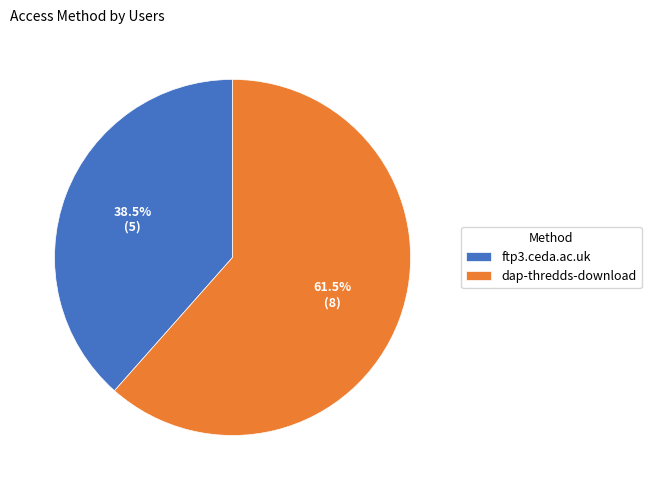

To the nearest percent, what is the difference between the dap-thredds-download and ftp3.ceda.ac.uk slice percentages?

23%